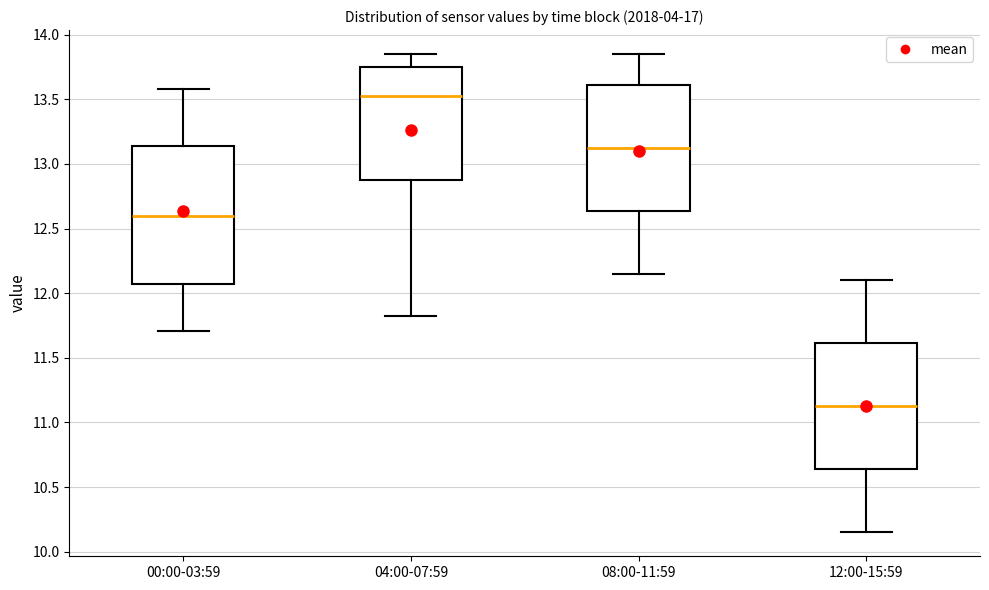

Where does the lower whisker of the box for 00:00-03:59 end on the y-axis? The values are not printed on the chart, so give them approximately, as read against the axis.

11.70